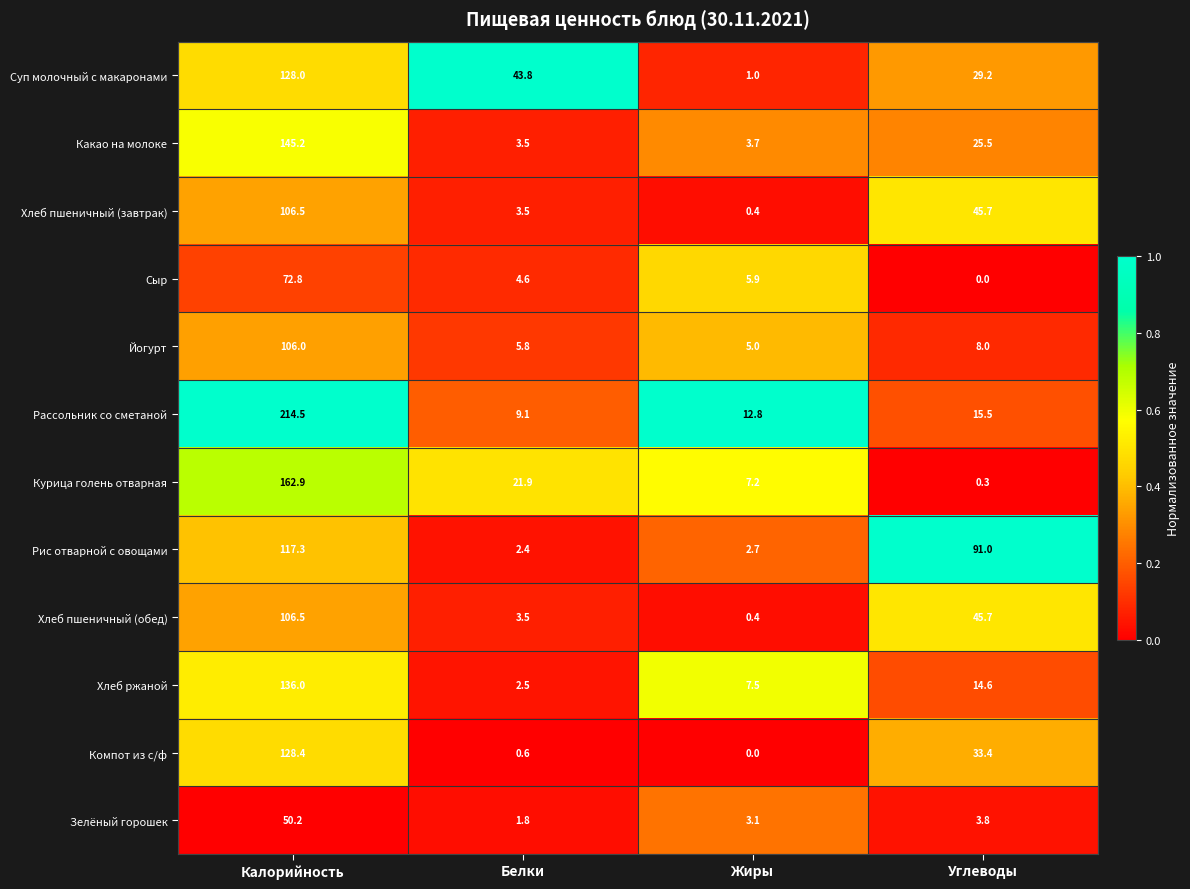

What is the greatest value displayed?

214.5